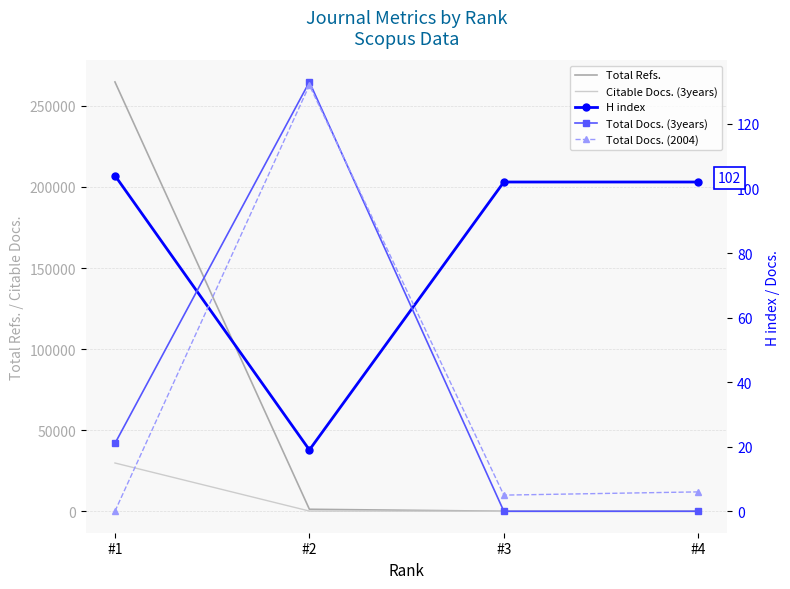

What are all the series names shown in the legend?

Total Refs., Citable Docs. (3years), H index, Total Docs. (3years), Total Docs. (2004)